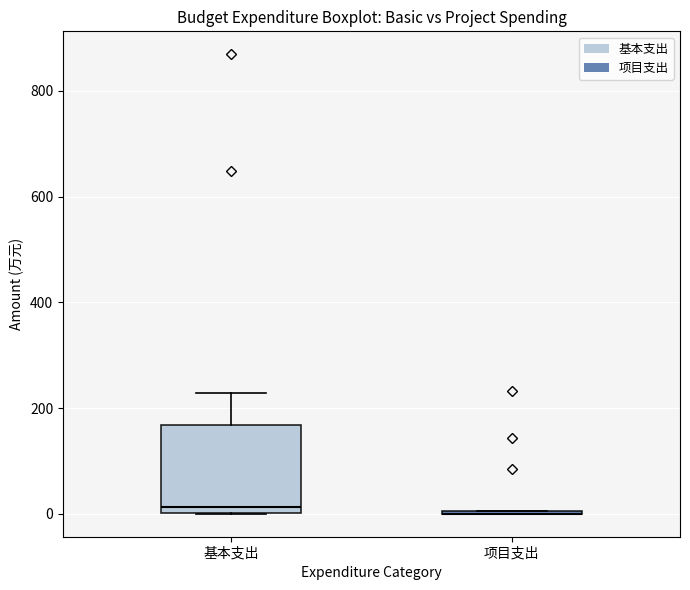

Where is the upper edge of the box for 基本支出 on the y-axis? The values are not printed on the chart, so give them approximately, as read against the axis.

160